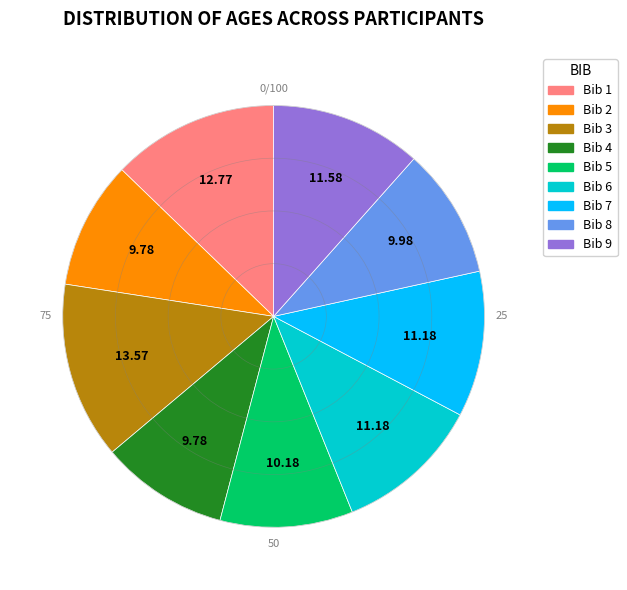

How many segments does this pie chart have?

9